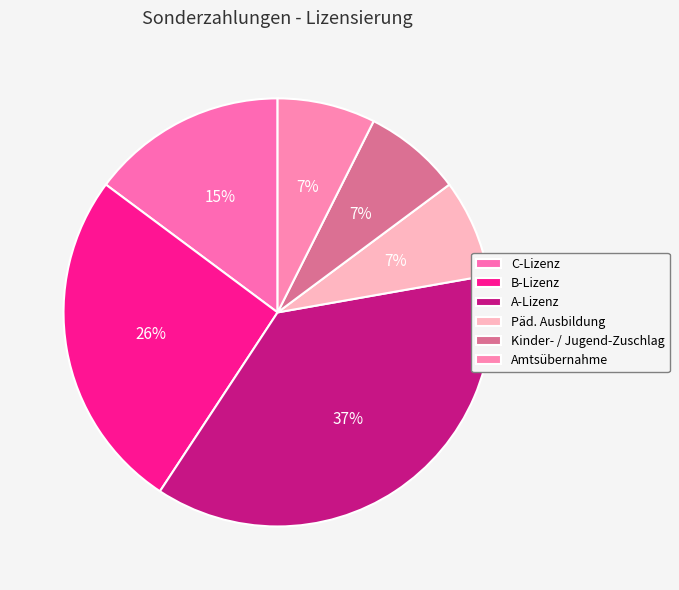

The C-Lizenz slice represents 15% of the pie. True or false?

True